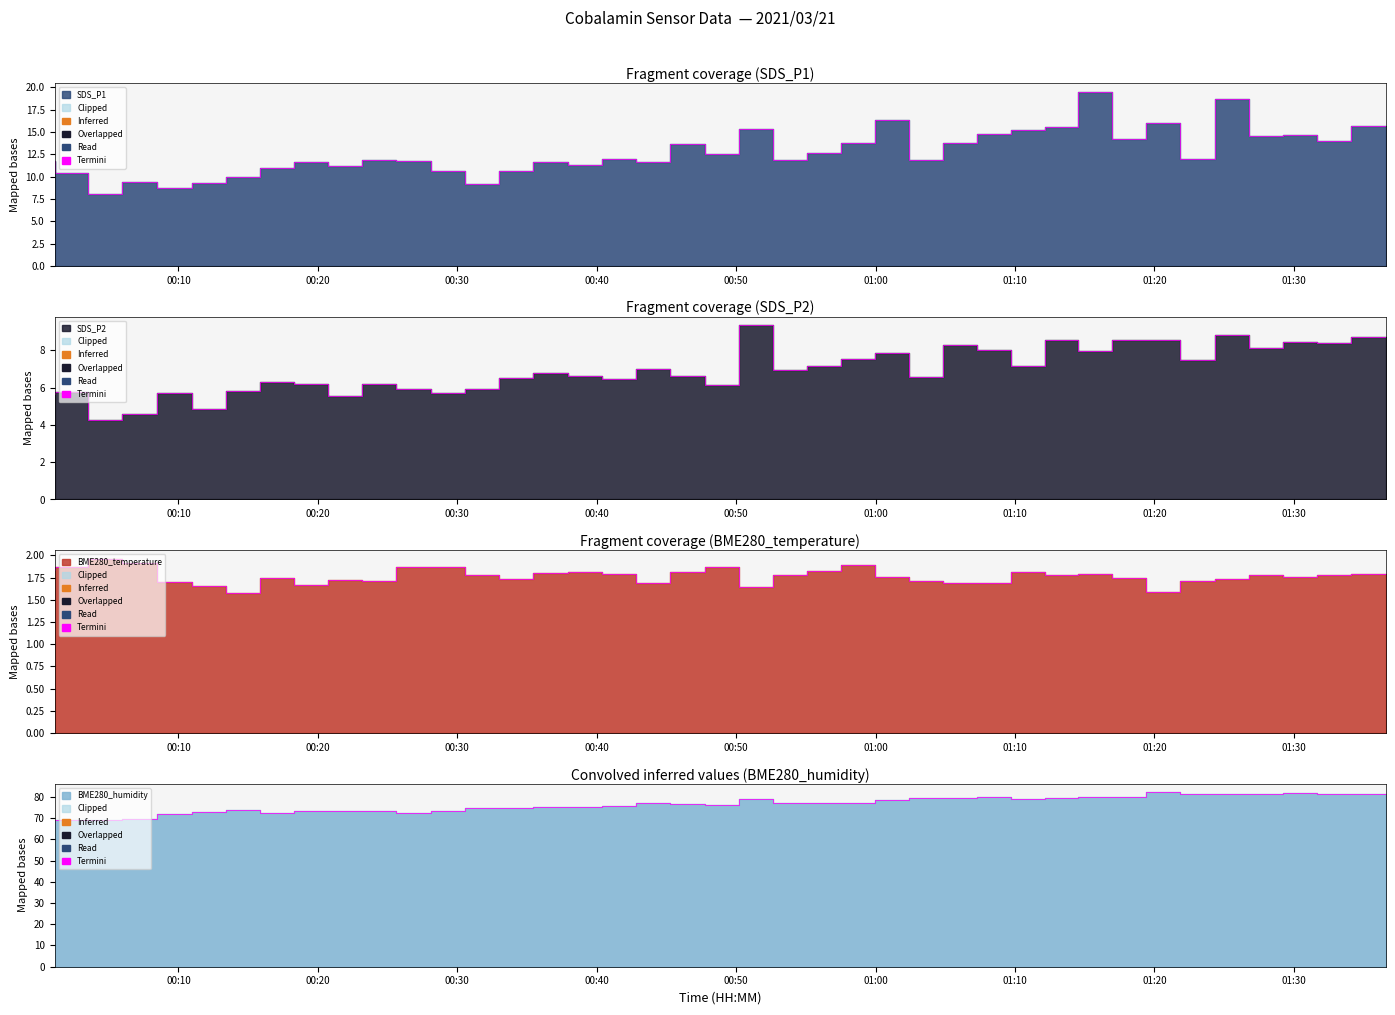

Reading left to right, list all the values displayed in this chart.

SDS_P1: 2021/03/21 00:01:07=11.7	2021/03/21 00:03:32=10.4	2021/03/21 00:05:58=8.0	2021/03/21 00:08:29=9.4	2021/03/21 00:10:57=8.8	2021/03/21 00:13:24=9.3	2021/03/21 00:15:52=9.9	2021/03/21 00:18:19=11.0	2021/03/21 00:20:45=11.7	2021/03/21 00:23:11=11.2	2021/03/21 00:25:38=11.8	2021/03/21 00:28:06=11.8	2021/03/21 00:30:35=10.7	2021/03/21 00:33:00=9.1	2021/03/21 00:35:26=10.7	2021/03/21 00:37:56=11.6	2021/03/21 00:40:23=11.3	2021/03/21 00:42:49=11.9	2021/03/21 00:45:17=11.7	2021/03/21 00:47:44=13.6	2021/03/21 00:50:14=12.5	2021/03/21 00:52:40=15.3	2021/03/21 00:55:06=11.8	2021/03/21 00:57:32=12.7	2021/03/21 00:59:57=13.8	2021/03/21 01:02:23=16.3	2021/03/21 01:04:49=11.9	2021/03/21 01:07:15=13.7	2021/03/21 01:09:41=14.7	2021/03/21 01:12:08=15.3	2021/03/21 01:14:33=15.5	2021/03/21 01:16:59=19.5	2021/03/21 01:19:24=14.2	2021/03/21 01:21:50=16.0	2021/03/21 01:24:22=12.0	2021/03/21 01:26:48=18.8	2021/03/21 01:29:14=14.6	2021/03/21 01:31:40=14.7	2021/03/21 01:34:05=13.9	2021/03/21 01:36:34=15.7
SDS_P2: 2021/03/21 00:01:07=5.7	2021/03/21 00:03:32=5.8	2021/03/21 00:05:58=4.2	2021/03/21 00:08:29=4.6	2021/03/21 00:10:57=5.7	2021/03/21 00:13:24=4.8	2021/03/21 00:15:52=5.8	2021/03/21 00:18:19=6.3	2021/03/21 00:20:45=6.2	2021/03/21 00:23:11=5.6	2021/03/21 00:25:38=6.2	2021/03/21 00:28:06=5.9	2021/03/21 00:30:35=5.7	2021/03/21 00:33:00=5.9	2021/03/21 00:35:26=6.5	2021/03/21 00:37:56=6.8	2021/03/21 00:40:23=6.6	2021/03/21 00:42:49=6.5	2021/03/21 00:45:17=7.0	2021/03/21 00:47:44=6.6	2021/03/21 00:50:14=6.1	2021/03/21 00:52:40=9.3	2021/03/21 00:55:06=7.0	2021/03/21 00:57:32=7.2	2021/03/21 00:59:57=7.5	2021/03/21 01:02:23=7.8	2021/03/21 01:04:49=6.5	2021/03/21 01:07:15=8.3	2021/03/21 01:09:41=8.0	2021/03/21 01:12:08=7.2	2021/03/21 01:14:33=8.6	2021/03/21 01:16:59=8.0	2021/03/21 01:19:24=8.6	2021/03/21 01:21:50=8.6	2021/03/21 01:24:22=7.5	2021/03/21 01:26:48=8.8	2021/03/21 01:29:14=8.1	2021/03/21 01:31:40=8.4	2021/03/21 01:34:05=8.4	2021/03/21 01:36:34=8.7
BME280_temperature: 2021/03/21 00:01:07=1.8	2021/03/21 00:03:32=1.9	2021/03/21 00:05:58=2.0	2021/03/21 00:08:29=1.9	2021/03/21 00:10:57=1.7	2021/03/21 00:13:24=1.6	2021/03/21 00:15:52=1.6	2021/03/21 00:18:19=1.8	2021/03/21 00:20:45=1.7	2021/03/21 00:23:11=1.7	2021/03/21 00:25:38=1.7	2021/03/21 00:28:06=1.9	2021/03/21 00:30:35=1.9	2021/03/21 00:33:00=1.8	2021/03/21 00:35:26=1.7	2021/03/21 00:37:56=1.8	2021/03/21 00:40:23=1.8	2021/03/21 00:42:49=1.8	2021/03/21 00:45:17=1.7	2021/03/21 00:47:44=1.8	2021/03/21 00:50:14=1.9	2021/03/21 00:52:40=1.6	2021/03/21 00:55:06=1.8	2021/03/21 00:57:32=1.8	2021/03/21 00:59:57=1.9	2021/03/21 01:02:23=1.8	2021/03/21 01:04:49=1.7	2021/03/21 01:07:15=1.7	2021/03/21 01:09:41=1.7	2021/03/21 01:12:08=1.8	2021/03/21 01:14:33=1.8	2021/03/21 01:16:59=1.8	2021/03/21 01:19:24=1.8	2021/03/21 01:21:50=1.6	2021/03/21 01:24:22=1.7	2021/03/21 01:26:48=1.7	2021/03/21 01:29:14=1.8	2021/03/21 01:31:40=1.8	2021/03/21 01:34:05=1.8	2021/03/21 01:36:34=1.8
BME280_humidity: 2021/03/21 00:01:07=69.2	2021/03/21 00:03:32=68.9	2021/03/21 00:05:58=69.0	2021/03/21 00:08:29=69.7	2021/03/21 00:10:57=71.8	2021/03/21 00:13:24=72.8	2021/03/21 00:15:52=73.6	2021/03/21 00:18:19=72.4	2021/03/21 00:20:45=73.5	2021/03/21 00:23:11=73.4	2021/03/21 00:25:38=73.6	2021/03/21 00:28:06=72.6	2021/03/21 00:30:35=73.3	2021/03/21 00:33:00=74.6	2021/03/21 00:35:26=74.9	2021/03/21 00:37:56=75.4	2021/03/21 00:40:23=75.3	2021/03/21 00:42:49=75.9	2021/03/21 00:45:17=77.1	2021/03/21 00:47:44=76.5	2021/03/21 00:50:14=76.0	2021/03/21 00:52:40=78.9	2021/03/21 00:55:06=77.1	2021/03/21 00:57:32=77.2	2021/03/21 00:59:57=76.9	2021/03/21 01:02:23=78.4	2021/03/21 01:04:49=79.5	2021/03/21 01:07:15=79.7	2021/03/21 01:09:41=79.9	2021/03/21 01:12:08=79.2	2021/03/21 01:14:33=79.3	2021/03/21 01:16:59=79.9	2021/03/21 01:19:24=80.1	2021/03/21 01:21:50=82.1	2021/03/21 01:24:22=81.3	2021/03/21 01:26:48=81.1	2021/03/21 01:29:14=81.2	2021/03/21 01:31:40=81.8	2021/03/21 01:34:05=81.6	2021/03/21 01:36:34=81.5